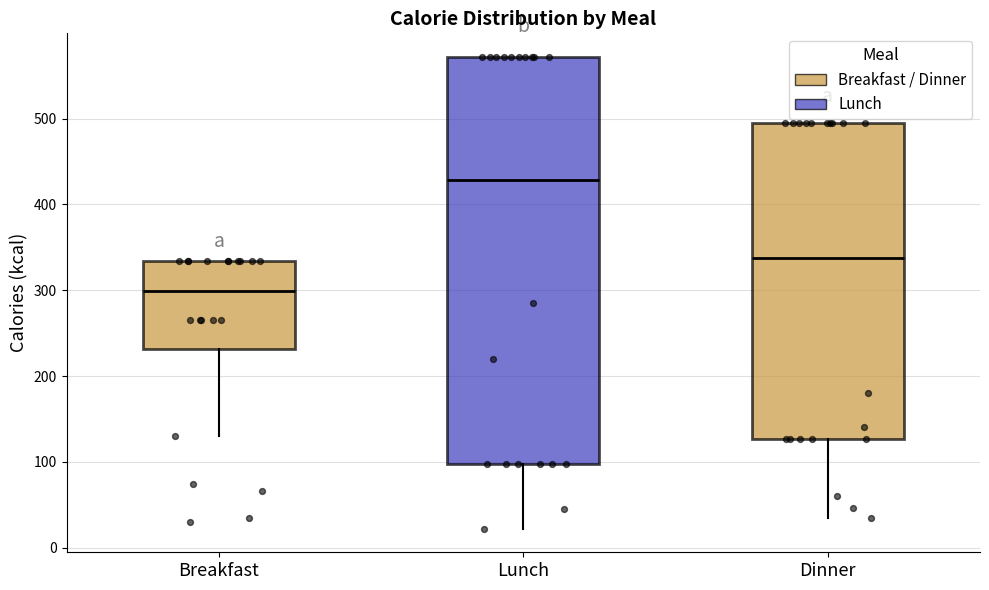

Reading left to right, read every box against the y-axis: the position of its median line, the range the box covers, and the ends of its whiskers. The values are not printed on the chart, so give them approximately, as read against the axis.

Breakfast: median 300, box 230 to 330, whiskers 130 to 330
Lunch: median 430, box 100 to 570, whiskers 20 to 570
Dinner: median 340, box 130 to 500, whiskers 30 to 500